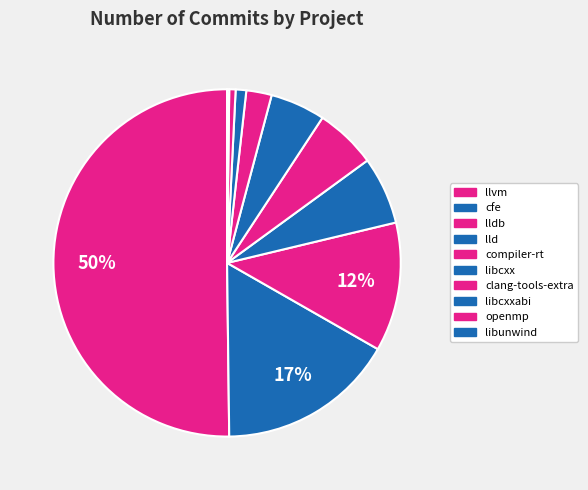

Rank the categories by value from highest to lowest.

llvm, cfe, lldb, lld, compiler-rt, libcxx, clang-tools-extra, libcxxabi, openmp, libunwind